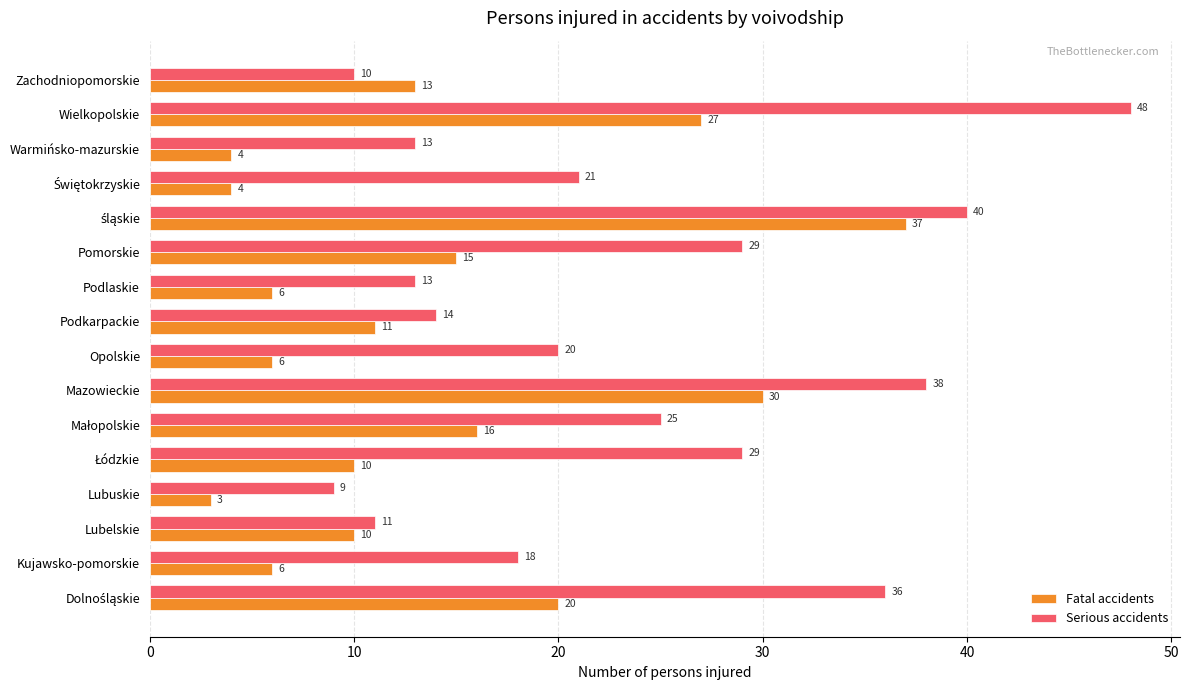

What is the total value across all series at Lubuskie?

12